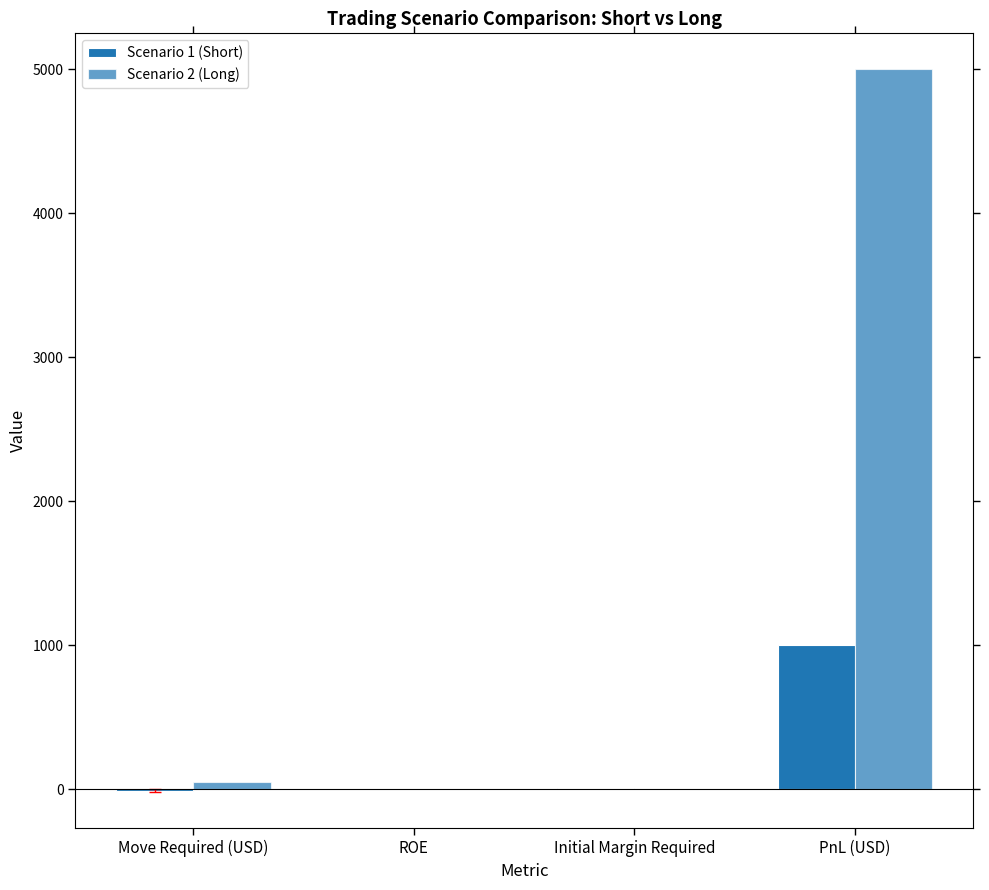

The Scenario 1 (Short) series shows 12.0 at Initial Margin Required. True or false?

True